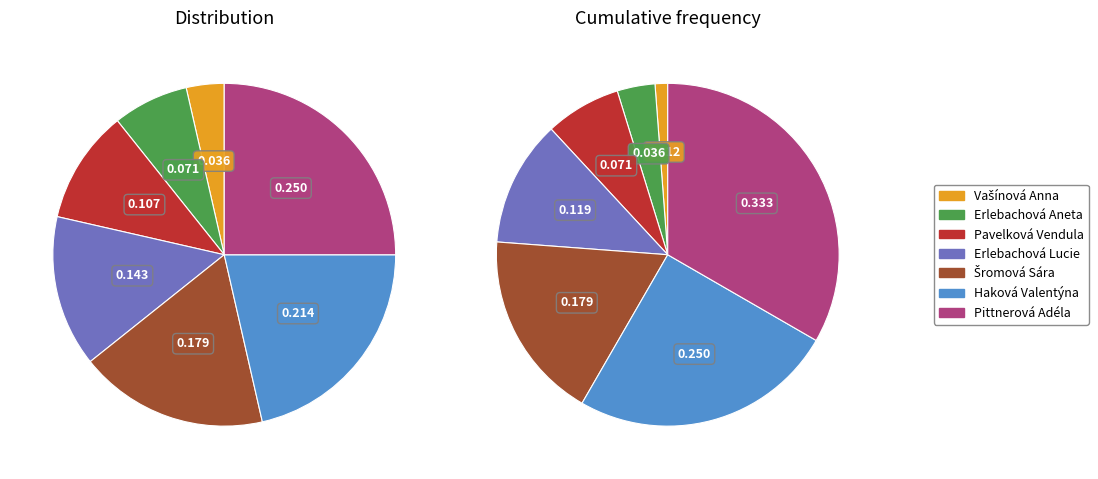

How many slices are in this pie chart?

7